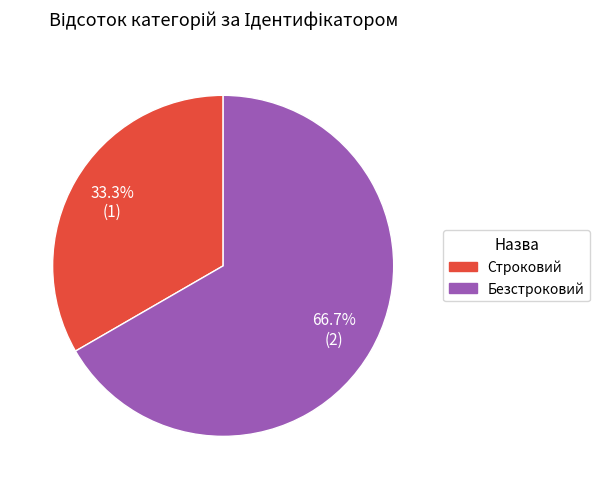

Do Безстроковий and Строковий together represent more than half of the pie?

Yes